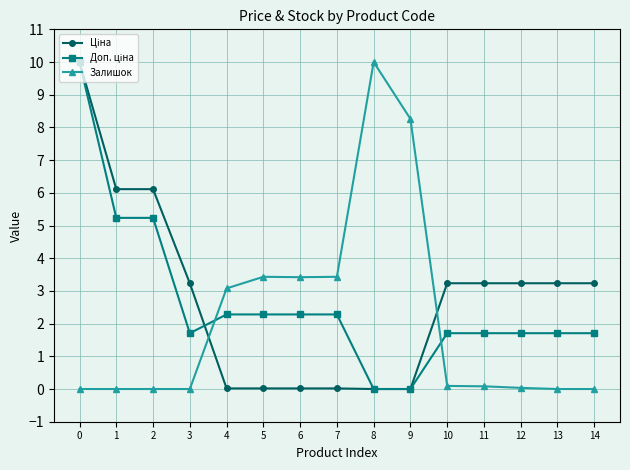

The value of Залишок at 5 is 1.3. True or false?

False